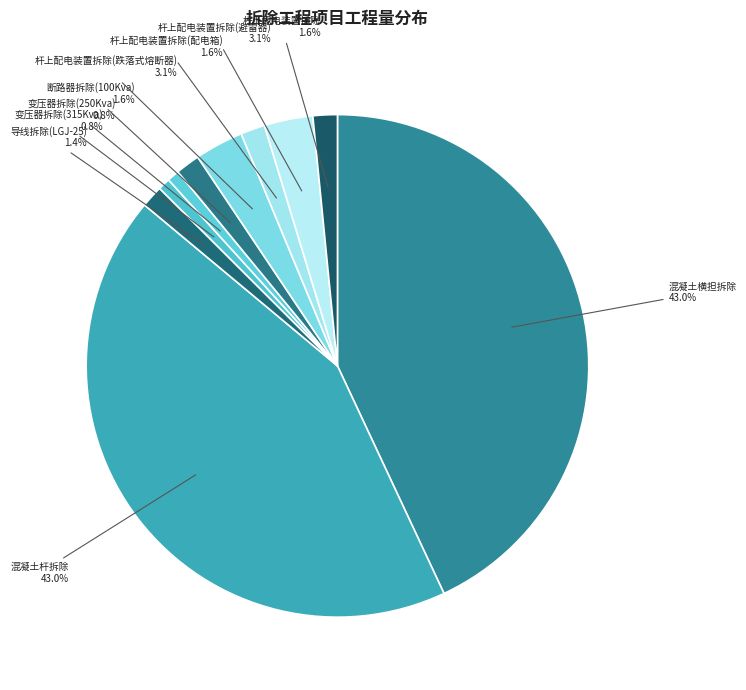

To the nearest percent, what is the average slice percentage?

10%